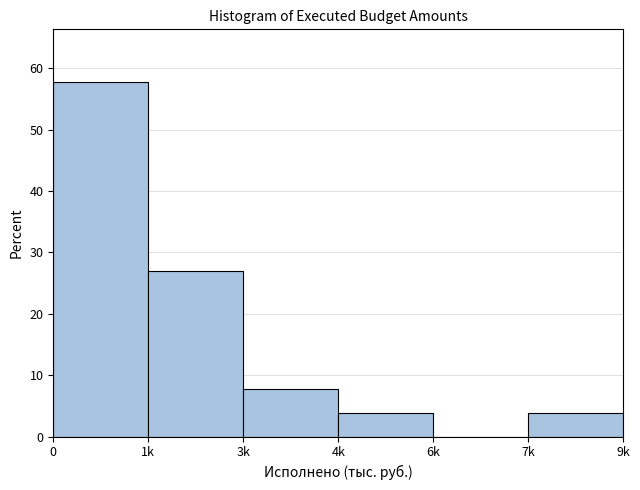

Reading left to right, list all the values displayed in this chart.

0=57.7	1k=26.9	3k=7.7	4k=3.8	6k=0.0	9k=3.8